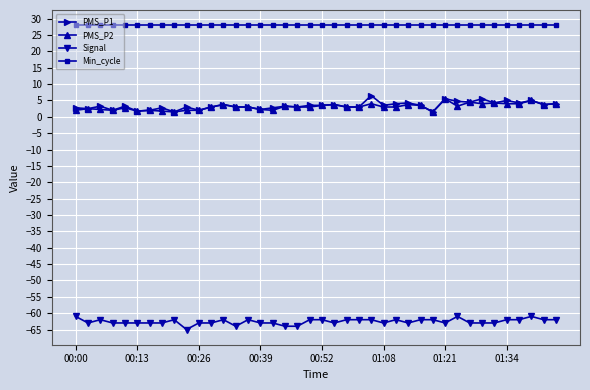

Rank the series by their maximum value, from lowest to highest.

Signal, PMS_P2, PMS_P1, Min_cycle